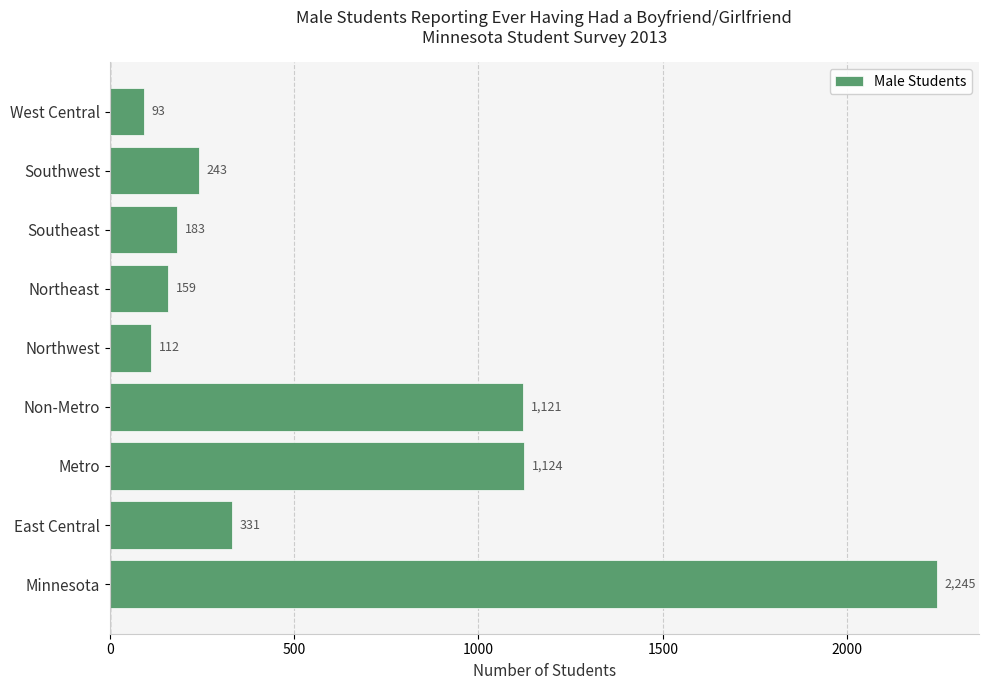

Between Northwest and Southwest, which is larger?

Southwest